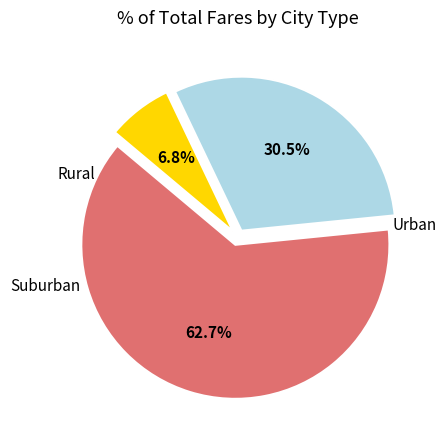

Is there a majority slice in this chart?

Yes